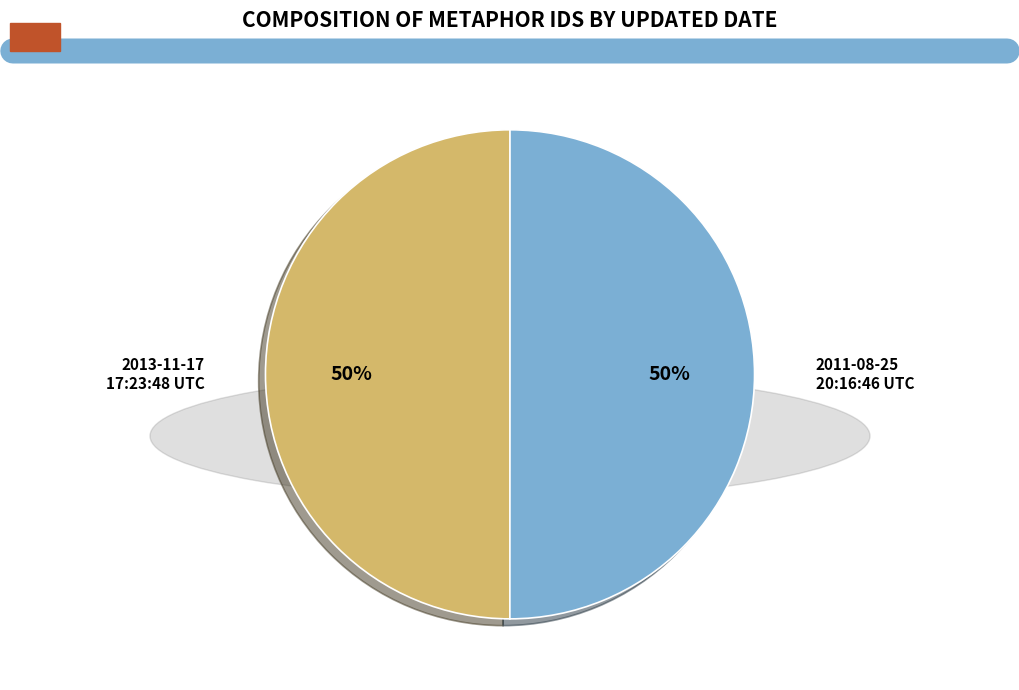

To the nearest percent, what is the combined percentage of 2013-11-17 17:23:48 UTC and 2011-08-25 20:16:46 UTC?

100%